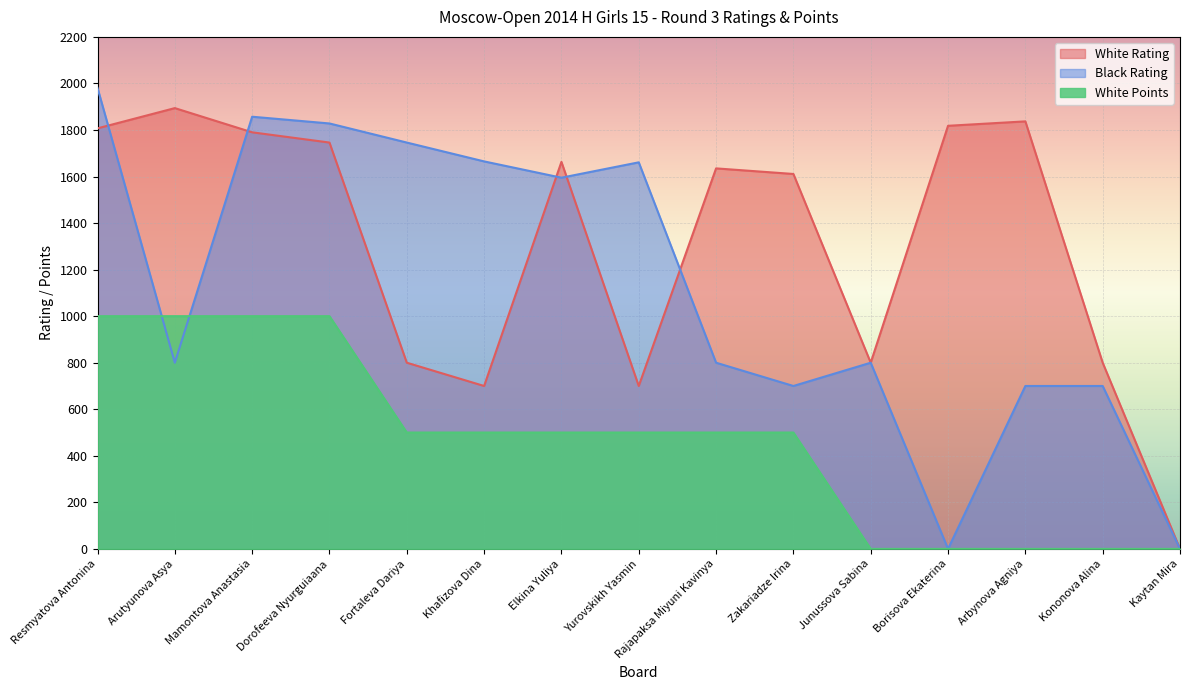

Which series has the largest total across all categories?

White Rating